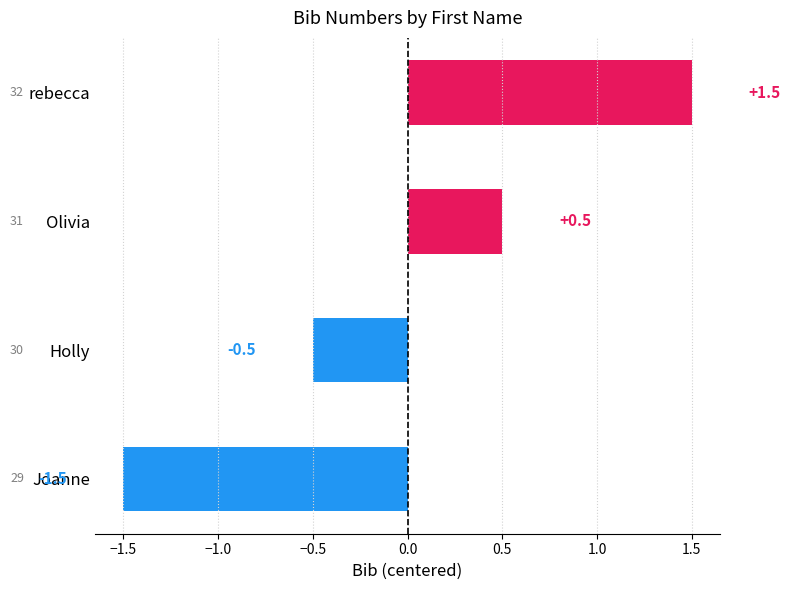

At which category does the chart reach its minimum across all series?

Joanne